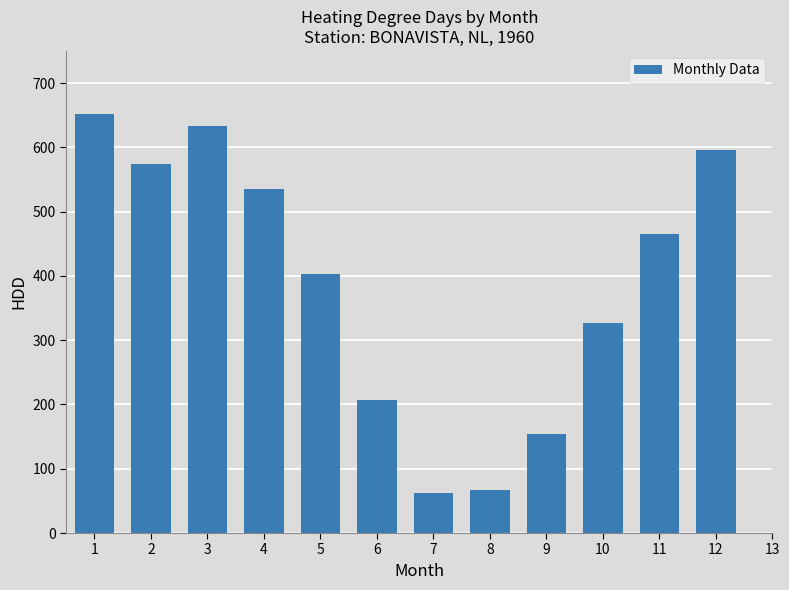

Is it true that the value at 11 is 465.4?

True